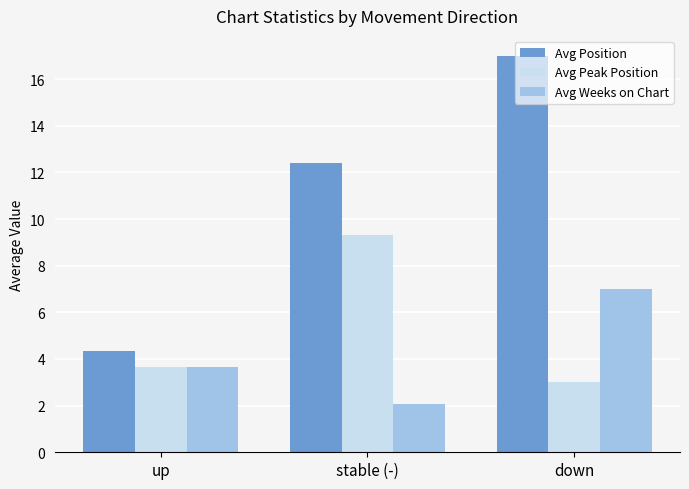

At how many categories does at least one series exceed 7?

2